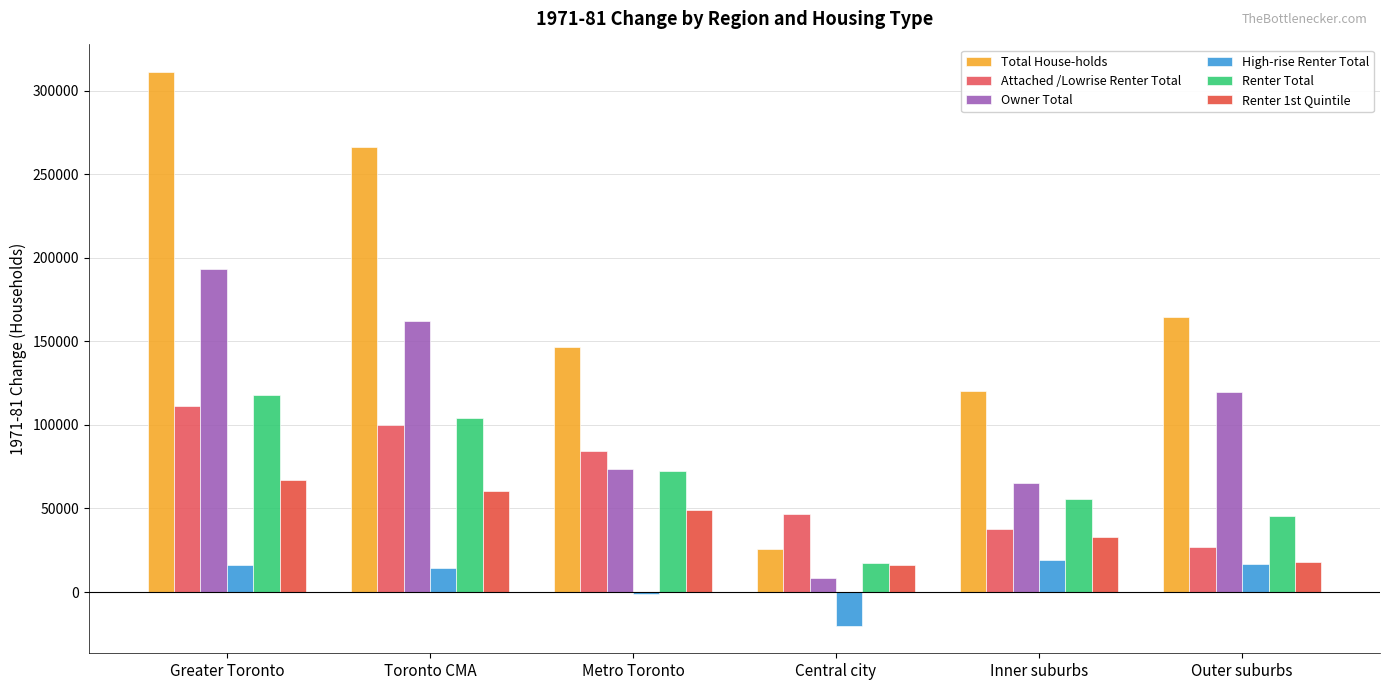

At which category does the chart reach its minimum across all series?

Central city